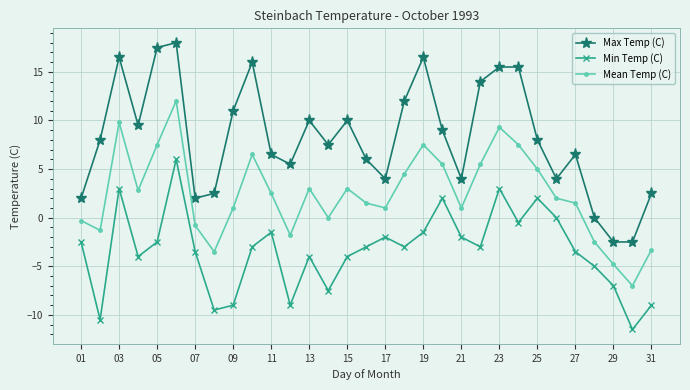

Rank the series by their average value, from lowest to highest.

Min Temp (C), Mean Temp (C), Max Temp (C)